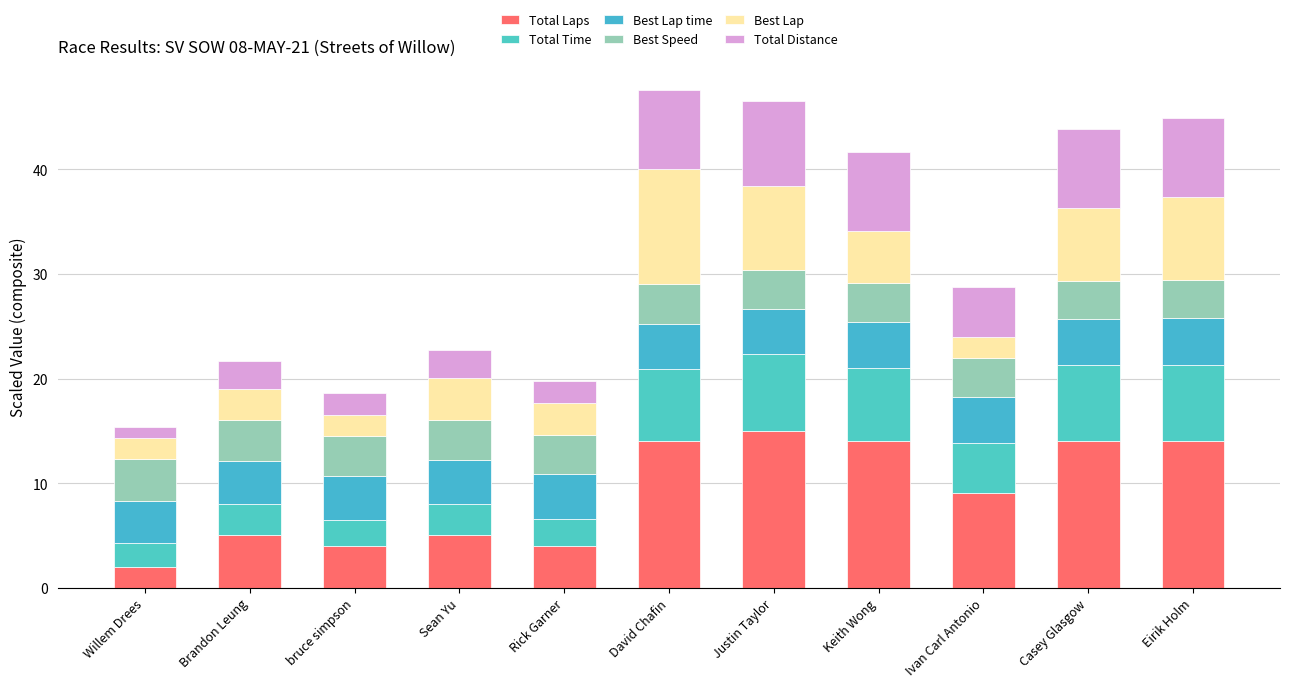

What is the label of the 11th bar from the right?

Willem Drees